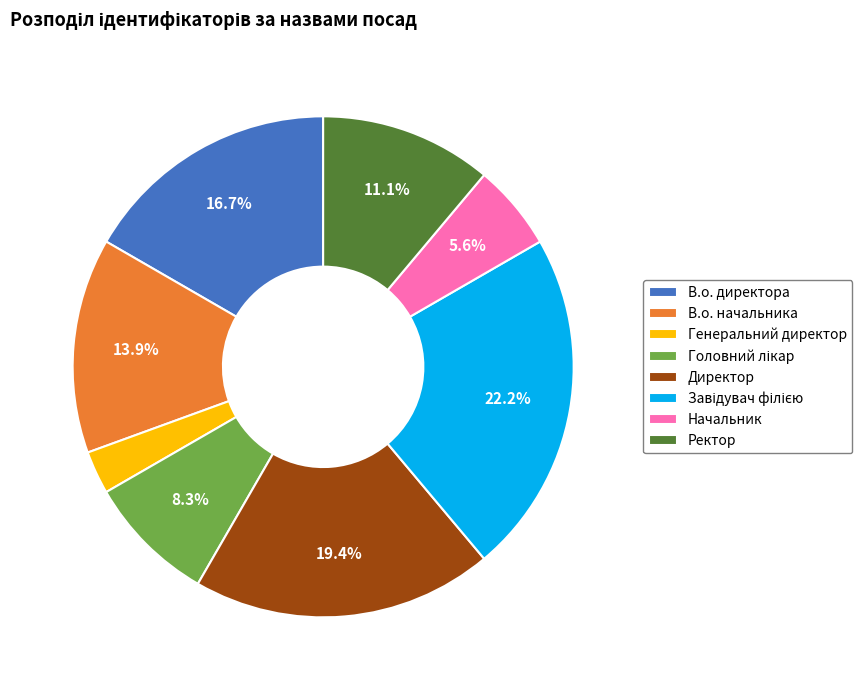

Which has a higher value, Директор or В.о. начальника?

Директор